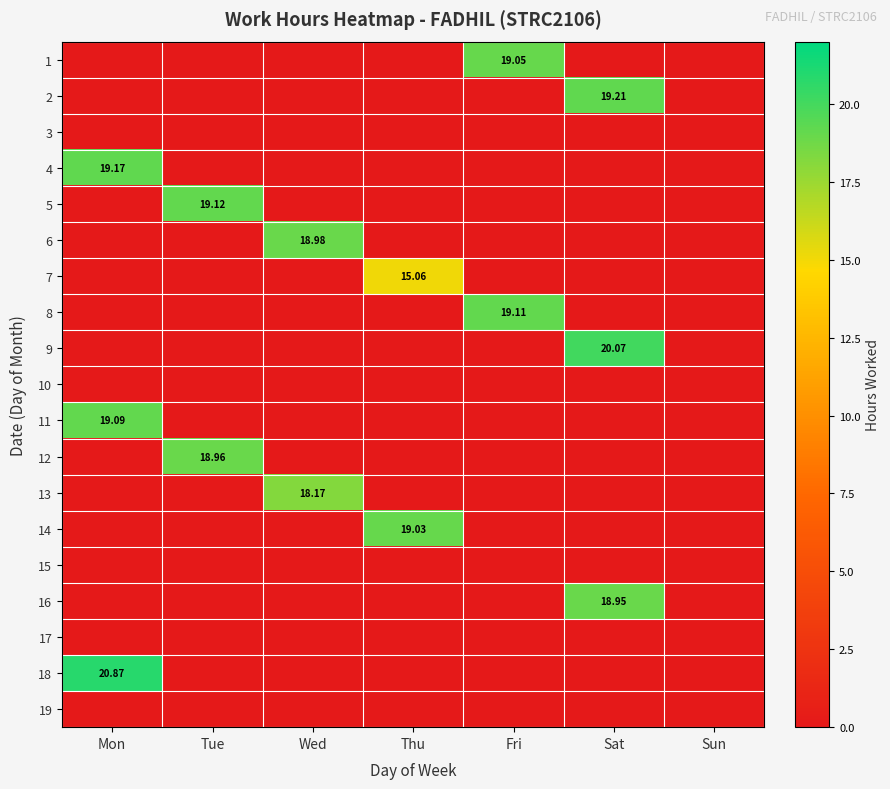

At which category is the sum across all series the highest?

Mon